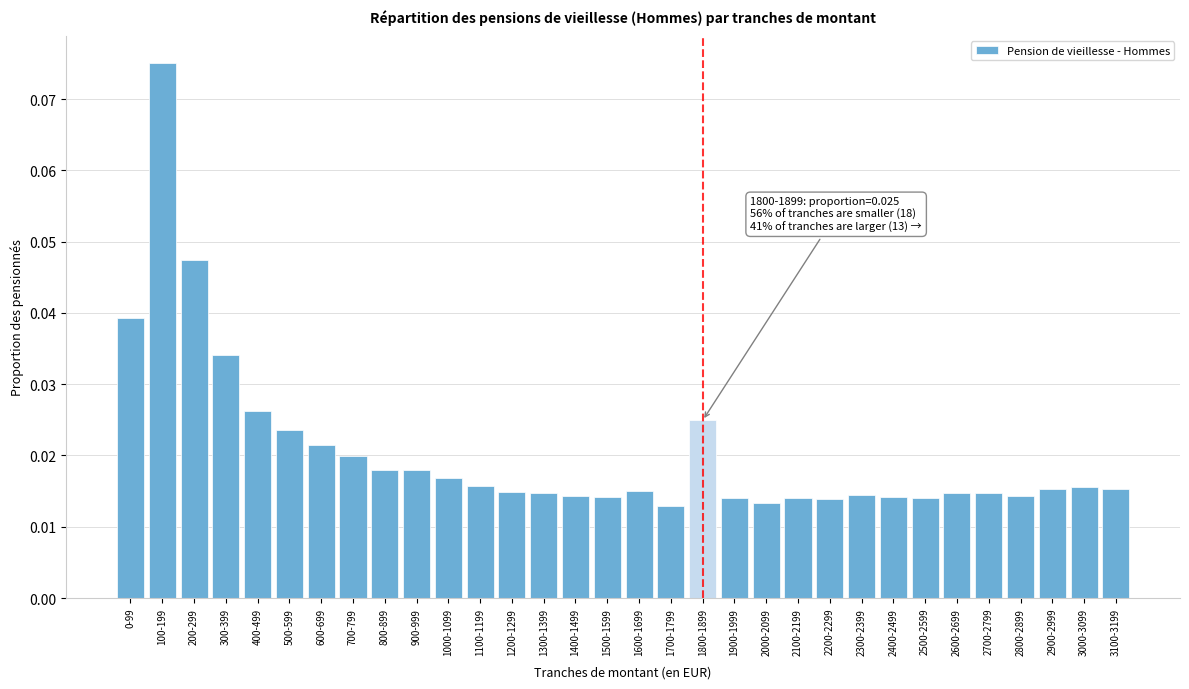

Which has a higher value, 700-799 or 1100-1199?

700-799